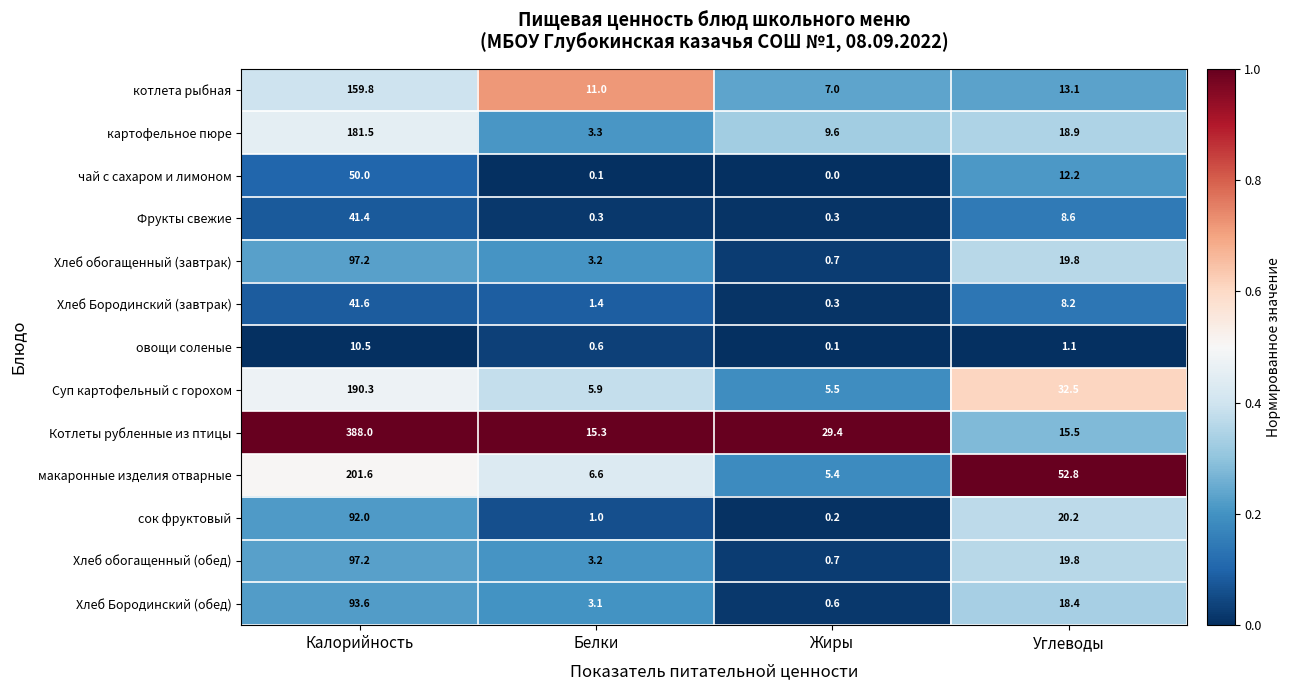

What is the total value across all series at Жиры?

59.8